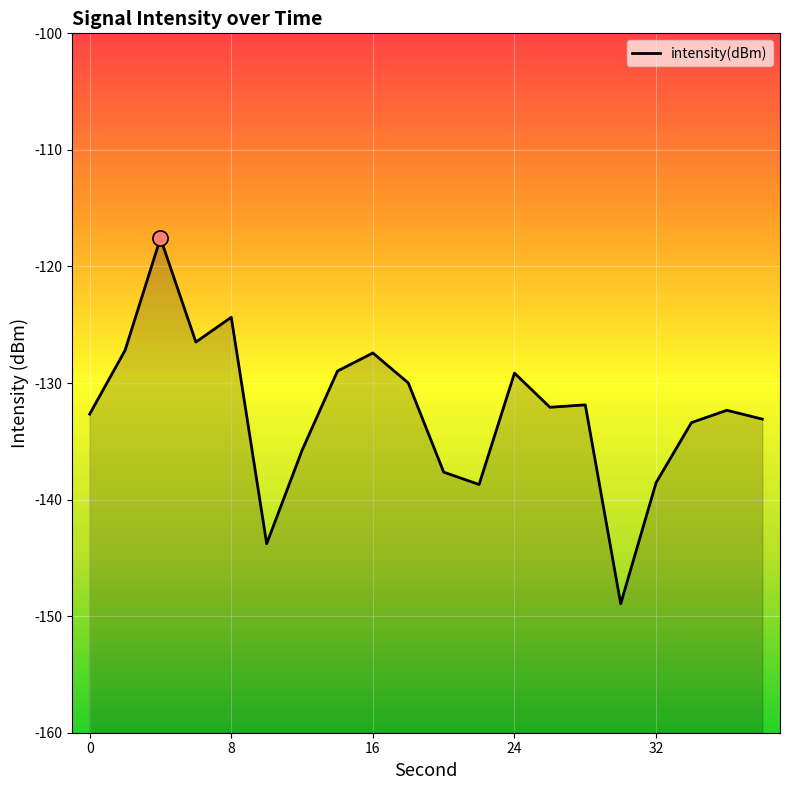

What is the change in value from 12 to 38?

+2.7